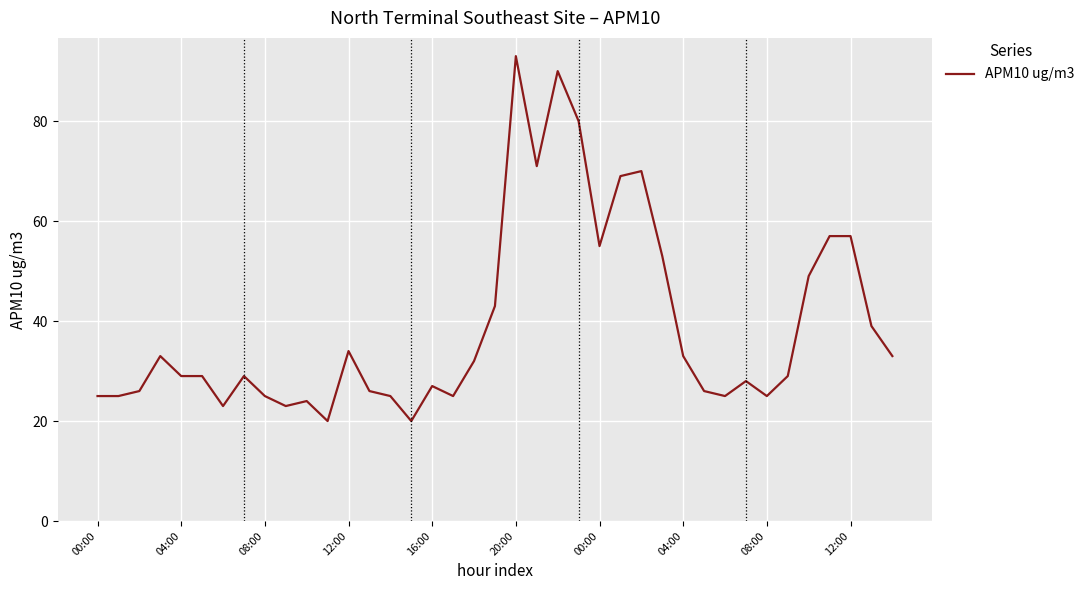

True or false: there are more than 2 points higher than both neighbors.

True